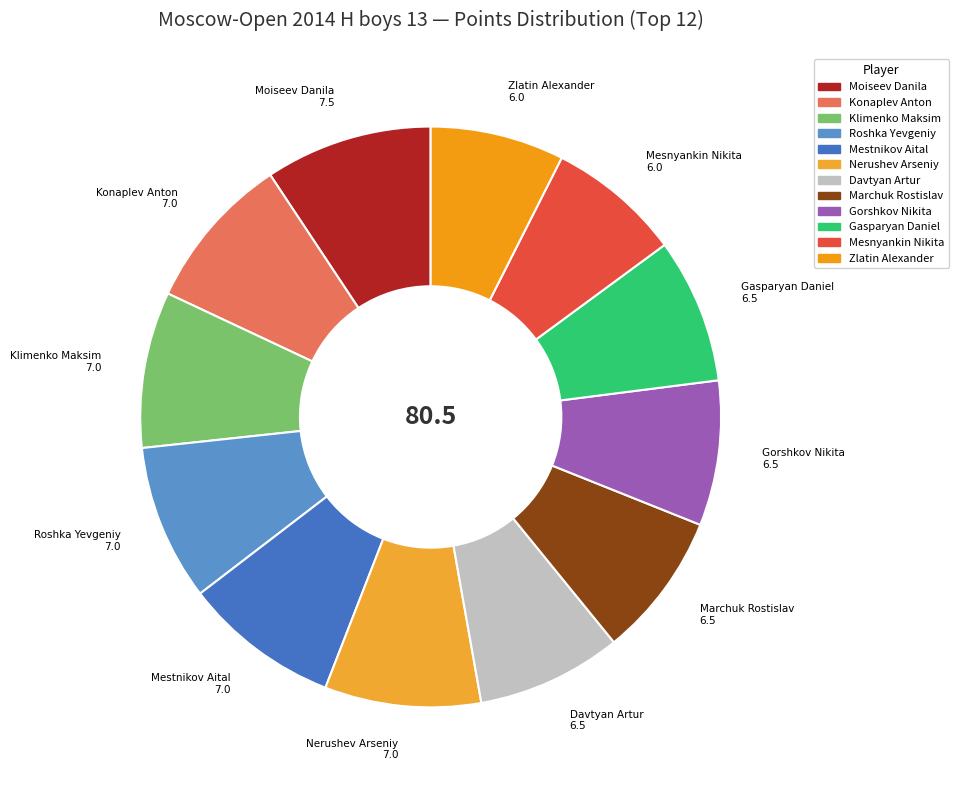

Combined, do Mestnikov Aital and Zlatin Alexander account for over 50%?

No